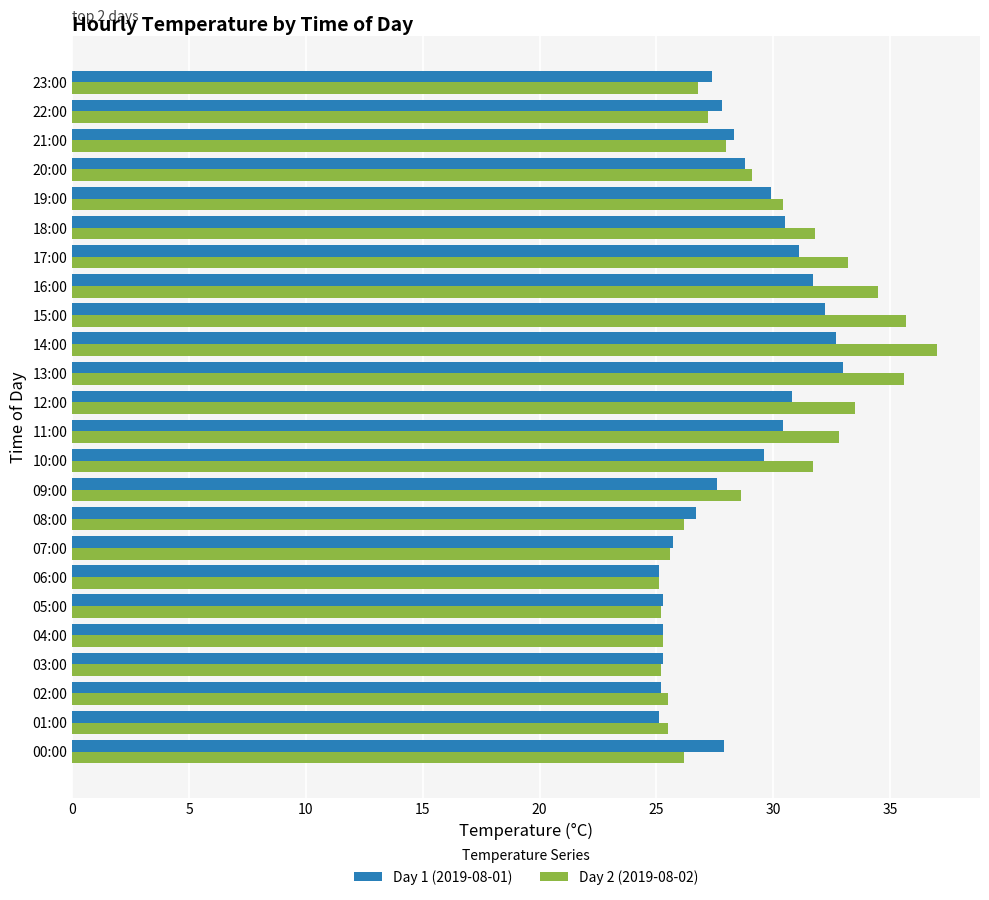

At how many categories does at least one series exceed 34?

4